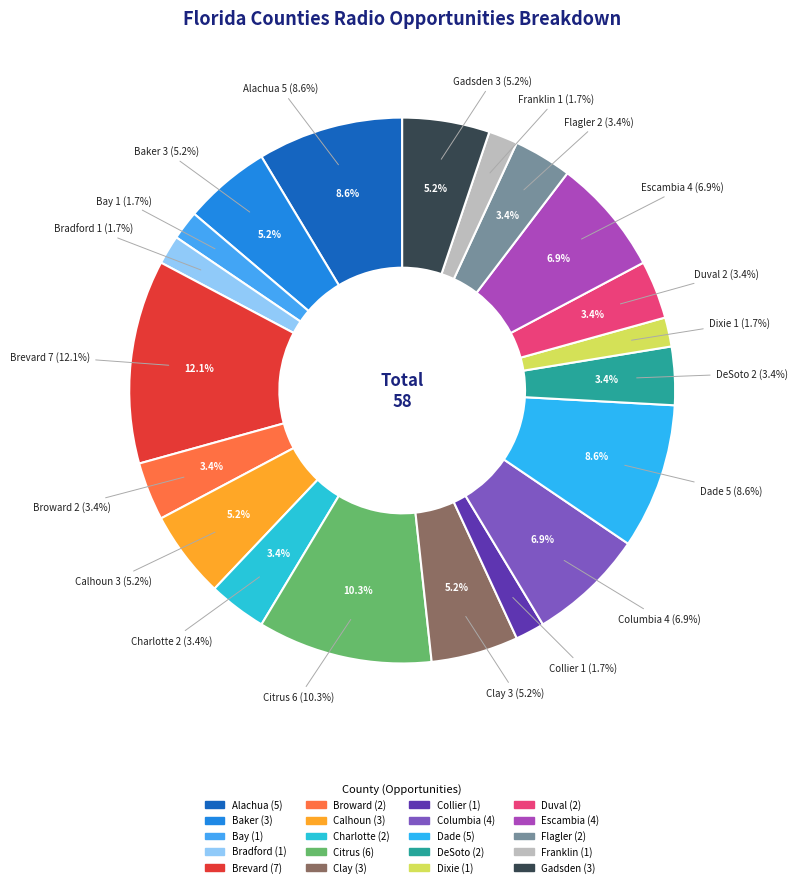

Which category has the biggest portion of the pie?

Brevard